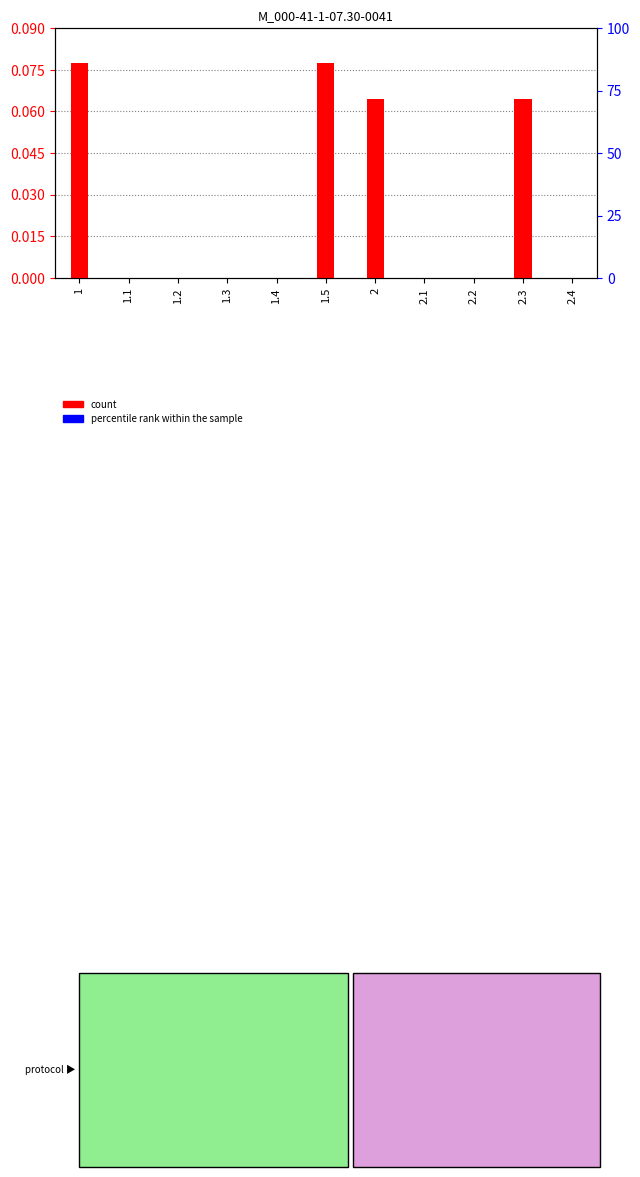

The value of count at 2.4 is 0.0. True or false?

True